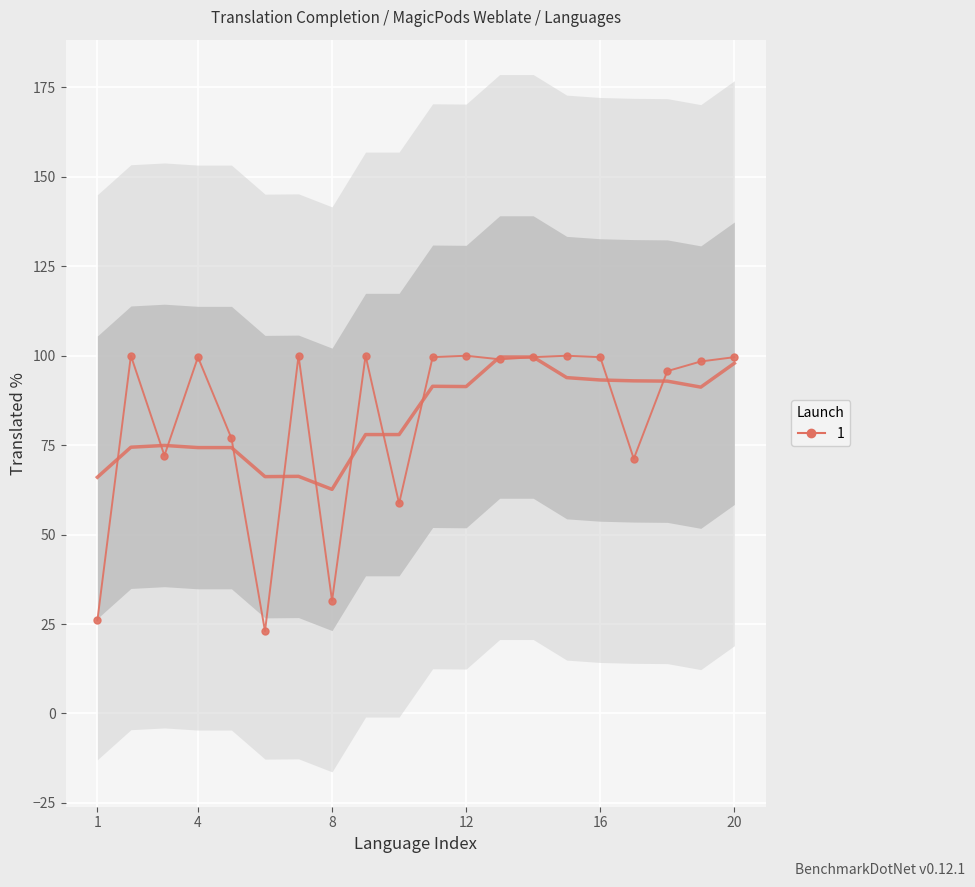

How many interior local peaks (higher than both neighbors) does the data have?

6